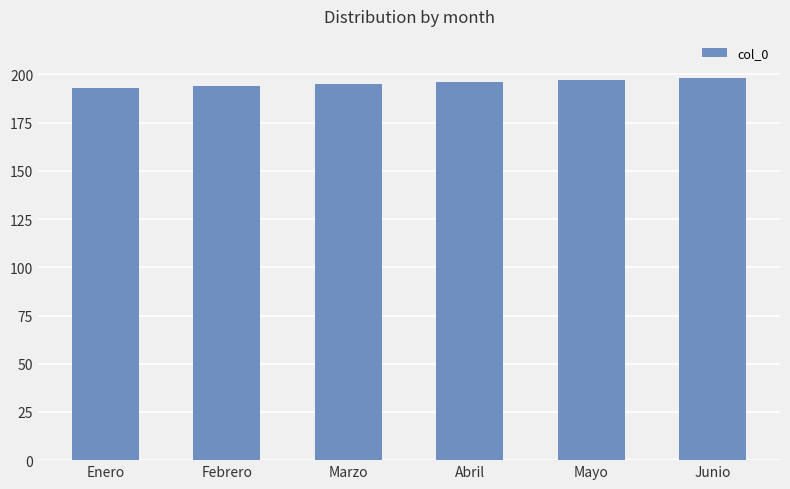

Is it true that the value at Enero is 193?

True